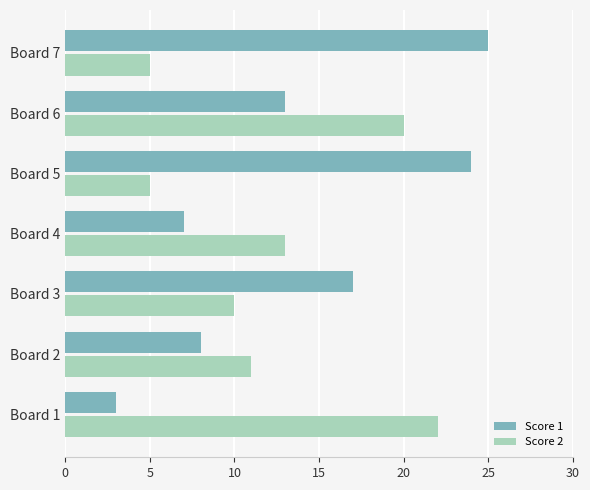

What is the average value of the Score 2 series?

12